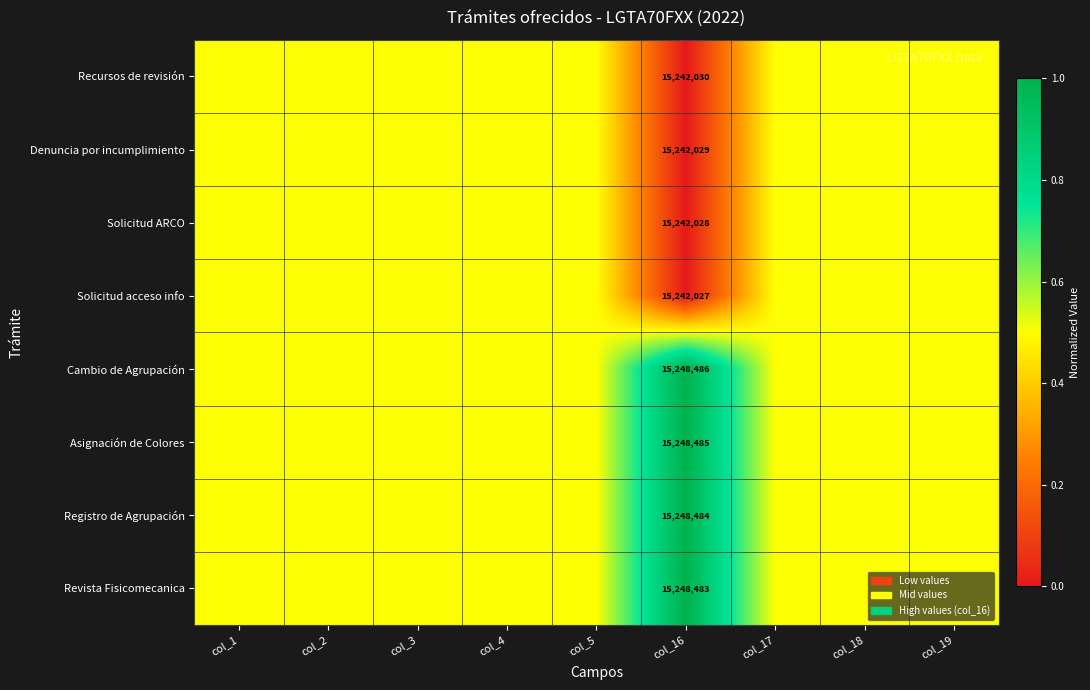

What is the total value across all series at col_16?

121962052.0